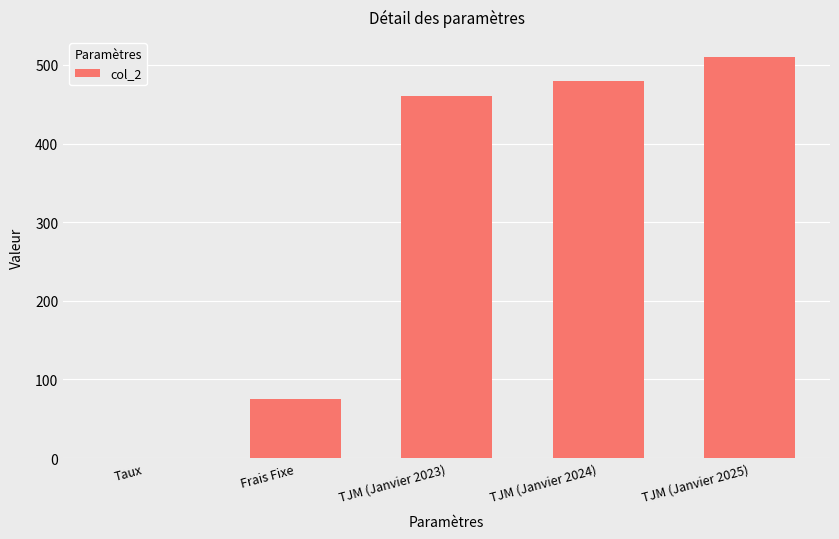

True or false: the data shows 510.0 at TJM (Janvier 2025).

True